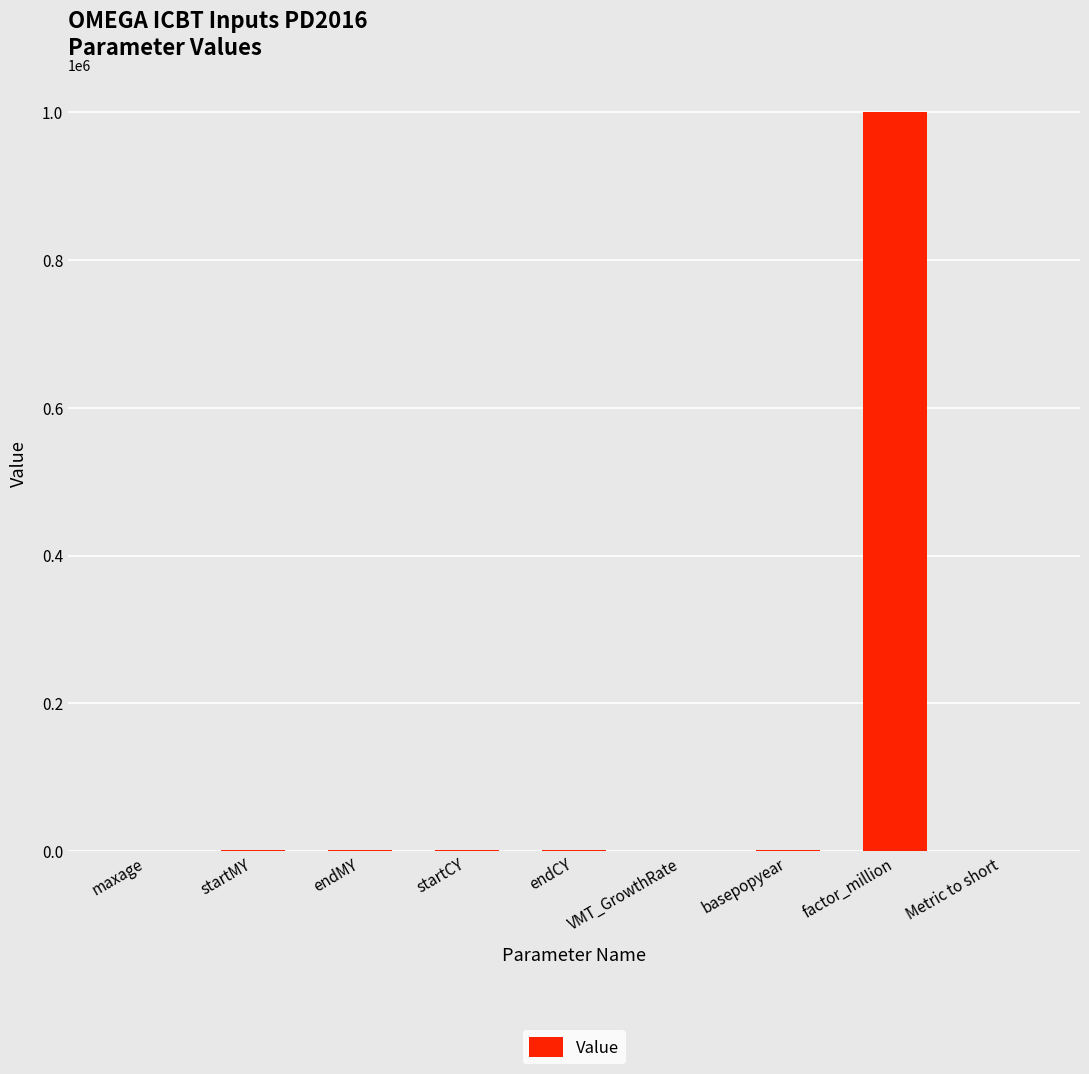

How many categories are shown in the chart?

9